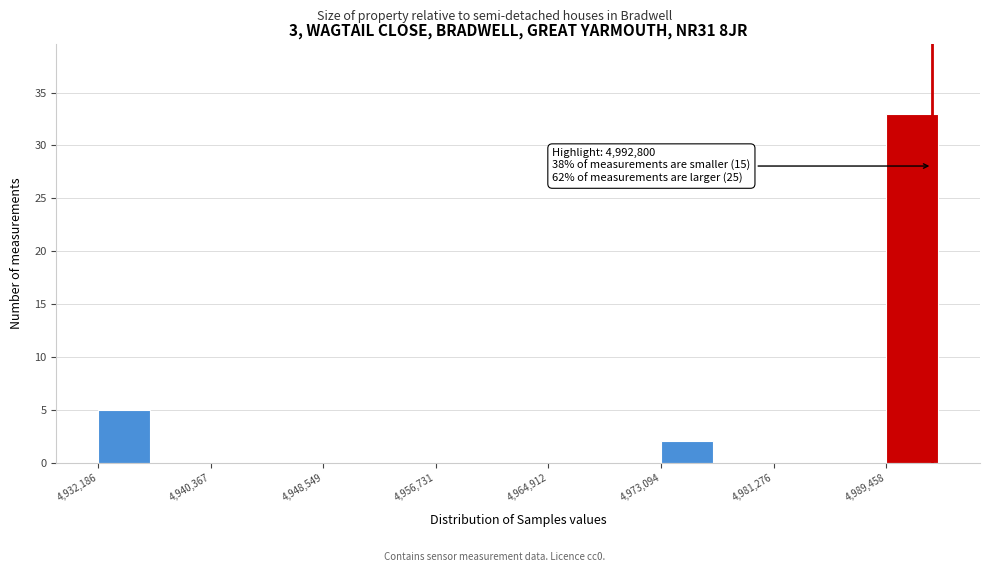

Over which range of the x-axis is the bar tallest?

4989000 to 4994000